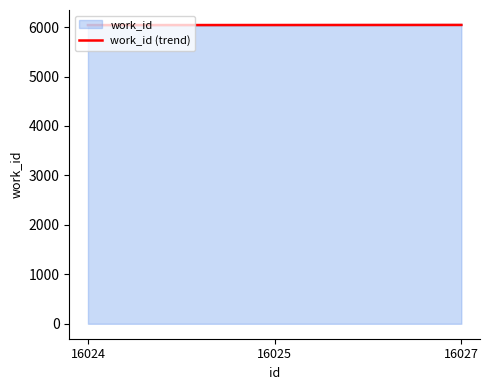

What is the minimum value shown in the chart?

6040.0